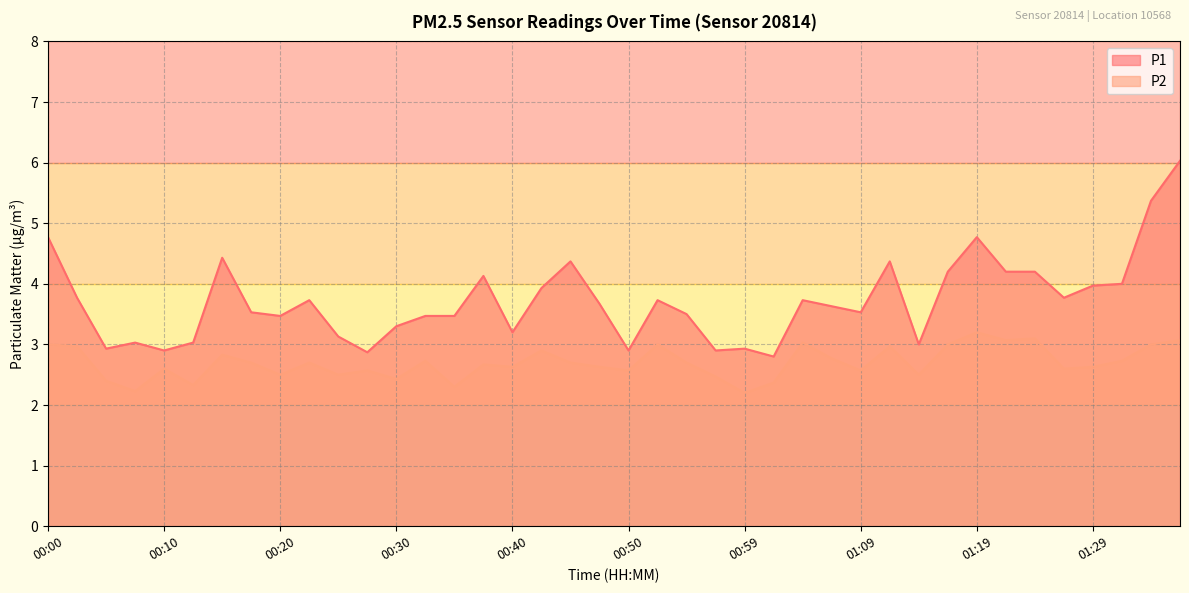

What is the smallest value displayed?

2.2